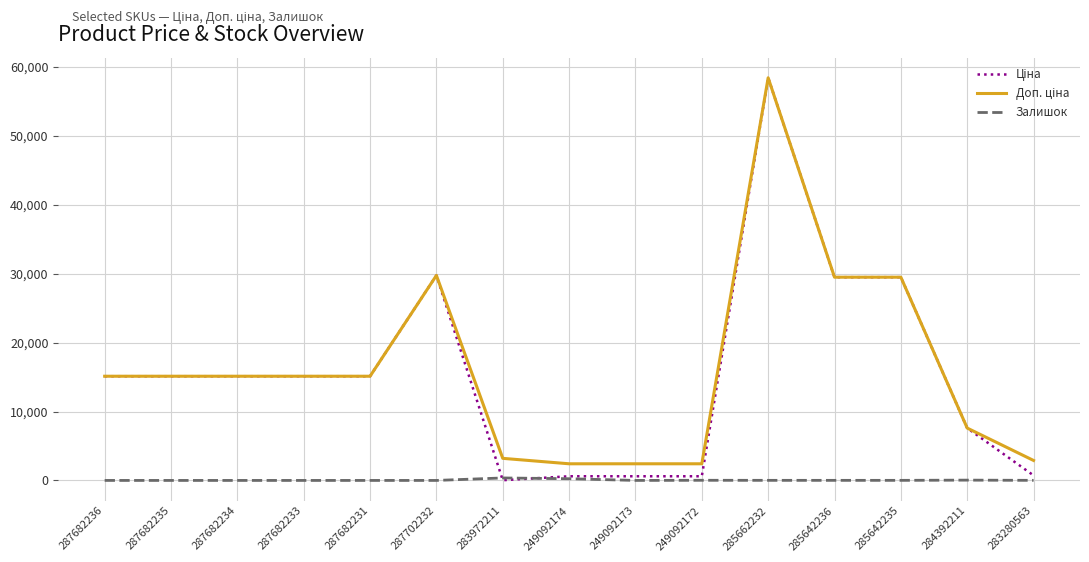

Is this an area chart (filled region under the line)?

No